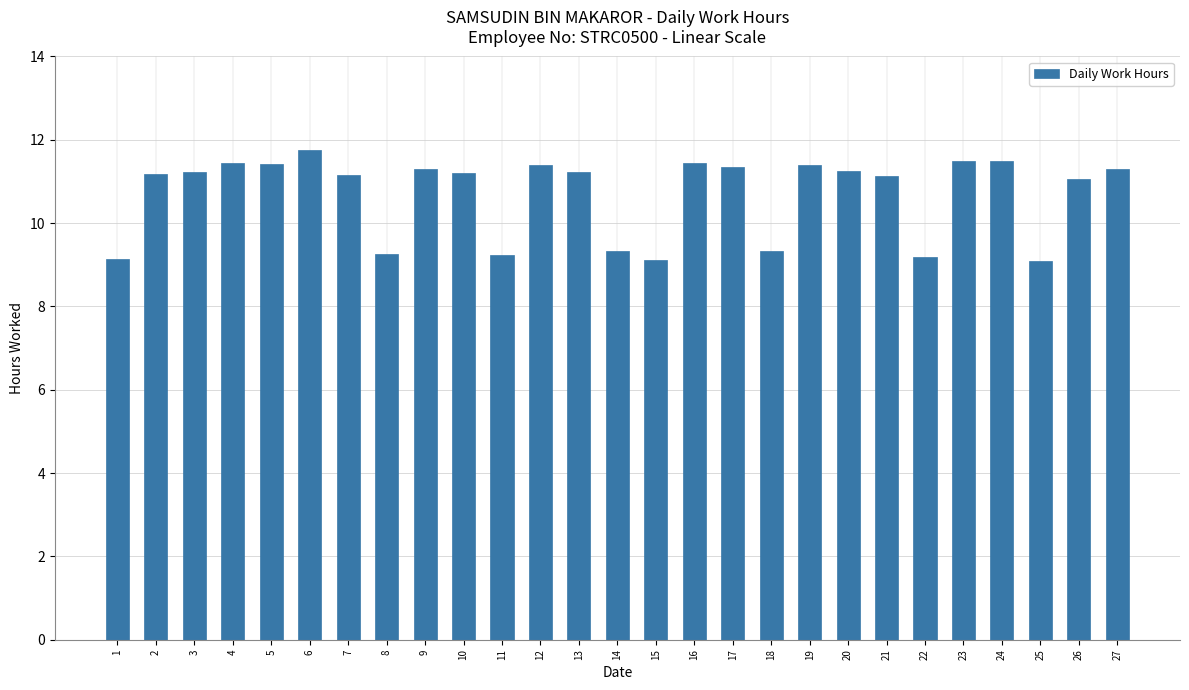

Is it true that the value at 13 is 15.1?

False